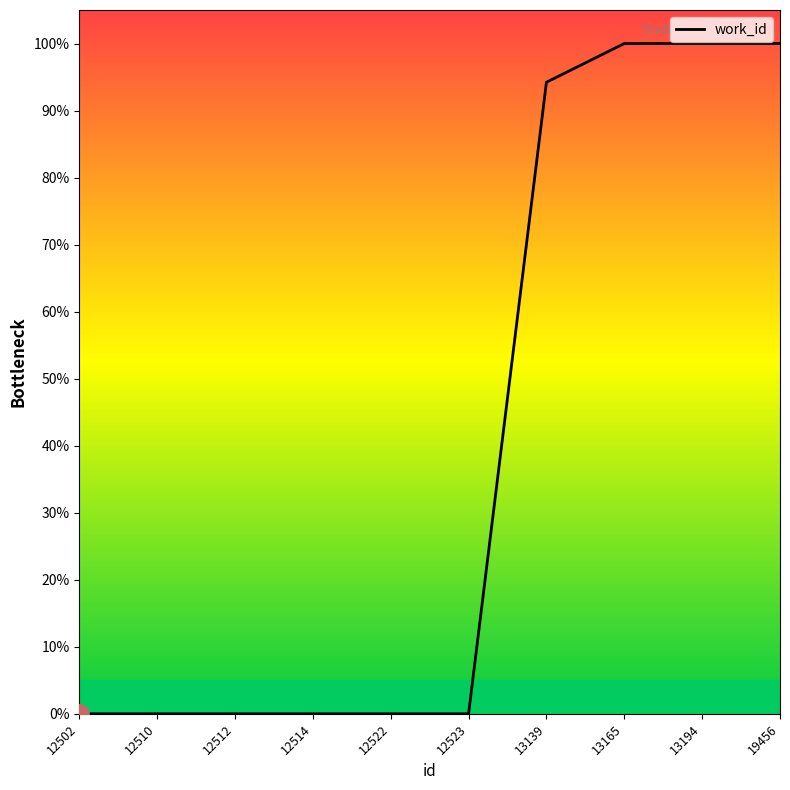

What is the difference between the values at 19456 and 12522?

100.0